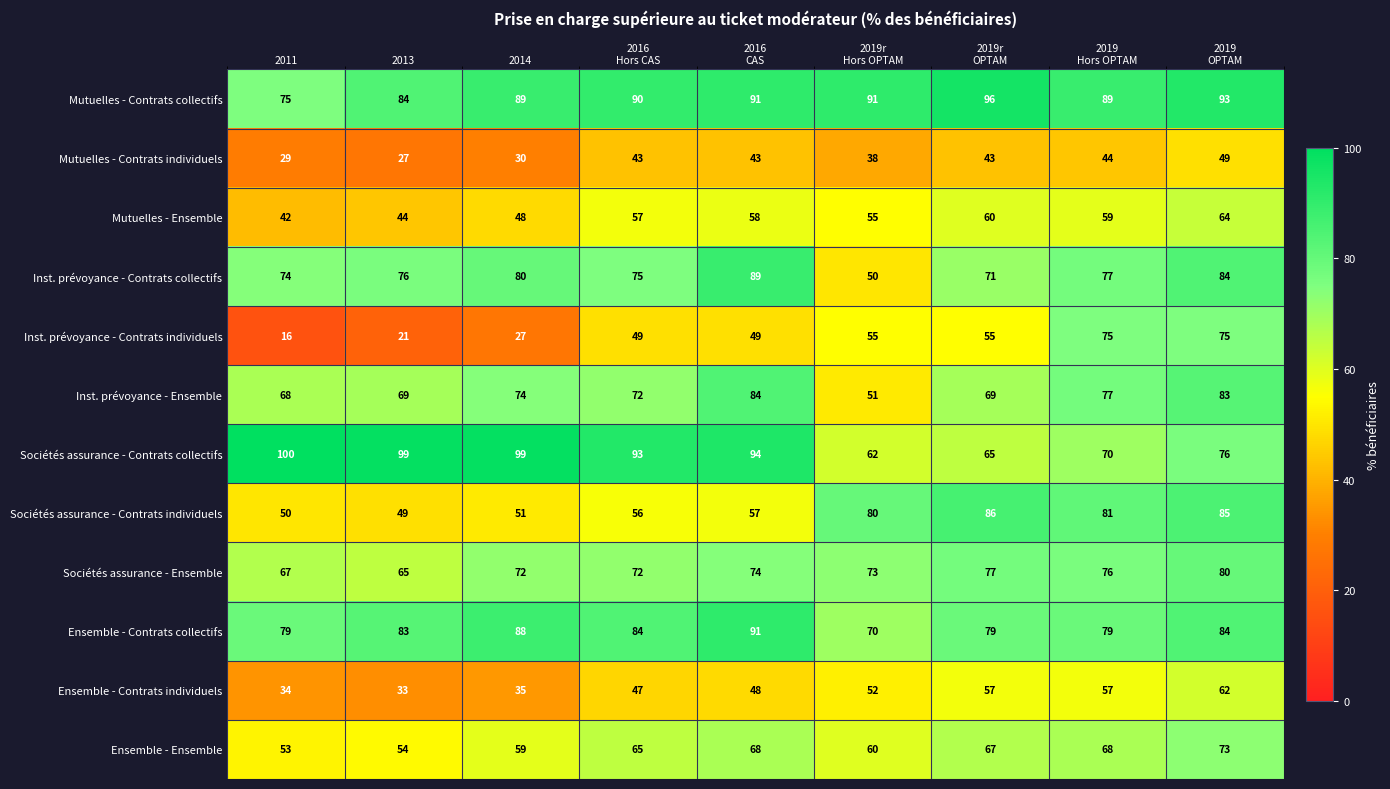

Rank the series by their maximum value, from lowest to highest.

Mutuelles - Contrats individuels, Ensemble - Contrats individuels, Mutuelles - Ensemble, Ensemble - Ensemble, Inst. prévoyance - Contrats individuels, Sociétés assurance - Ensemble, Inst. prévoyance - Ensemble, Sociétés assurance - Contrats individuels, Inst. prévoyance - Contrats collectifs, Ensemble - Contrats collectifs, Mutuelles - Contrats collectifs, Sociétés assurance - Contrats collectifs